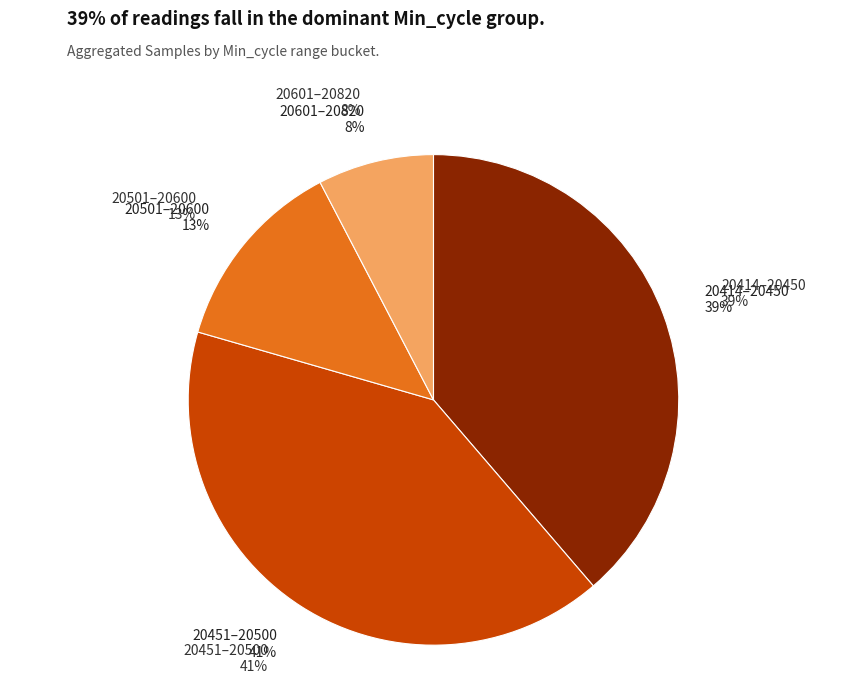

Which has a higher value, 20447 or 20510?

20447